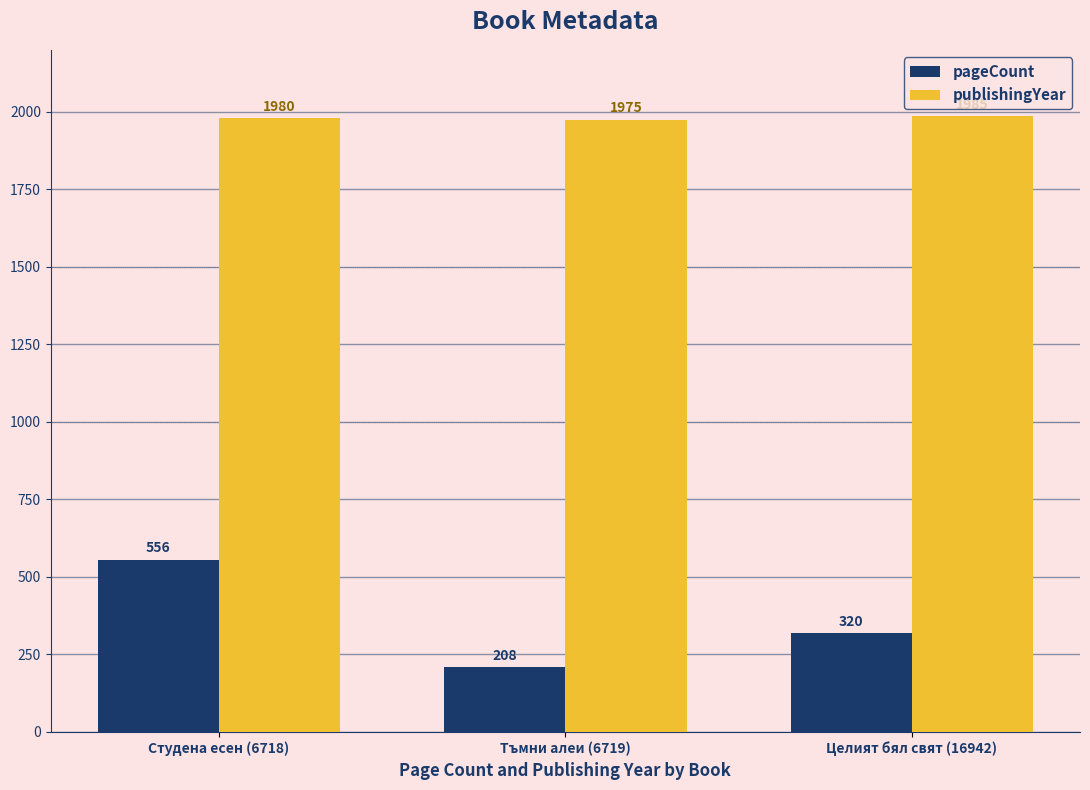

What are all the series names shown in the legend?

pageCount, publishingYear